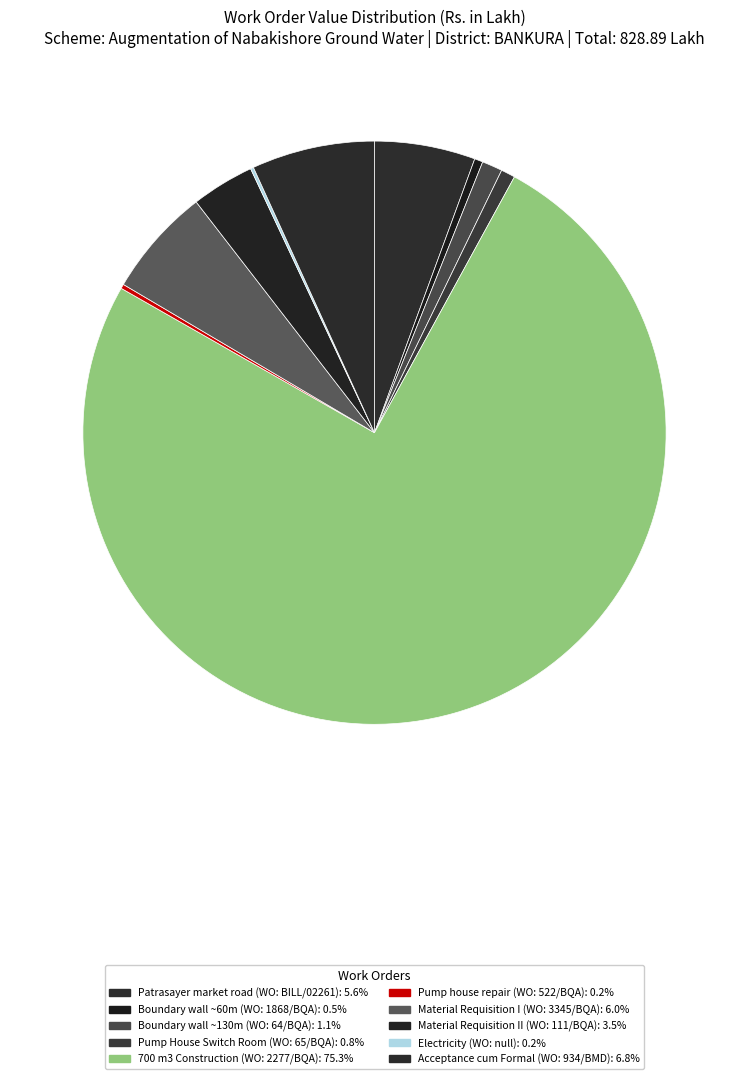

To the nearest percent, what is the average slice percentage?

10%